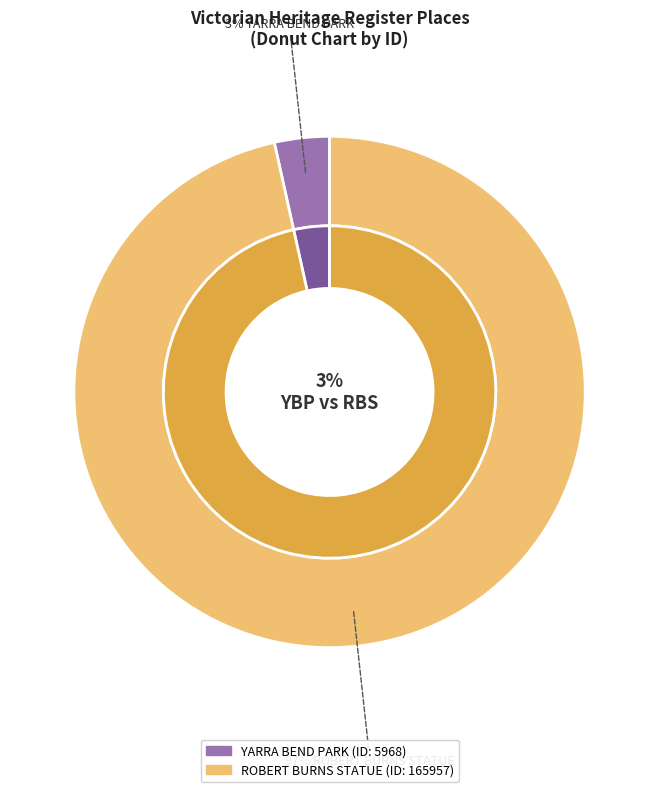

Which category has the biggest portion of the pie?

ROBERT BURNS STATUE